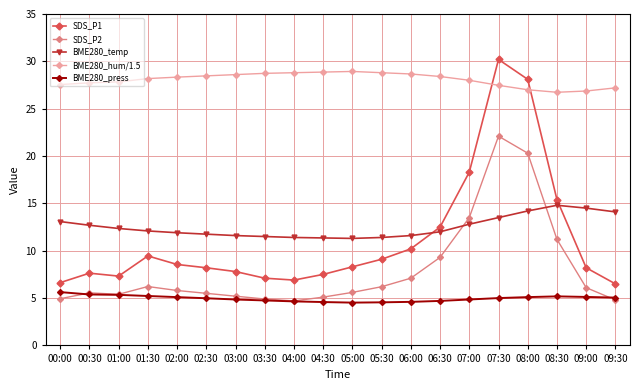

The BME280_hum/1.5 series shows 28.6 at 03:00. True or false?

True